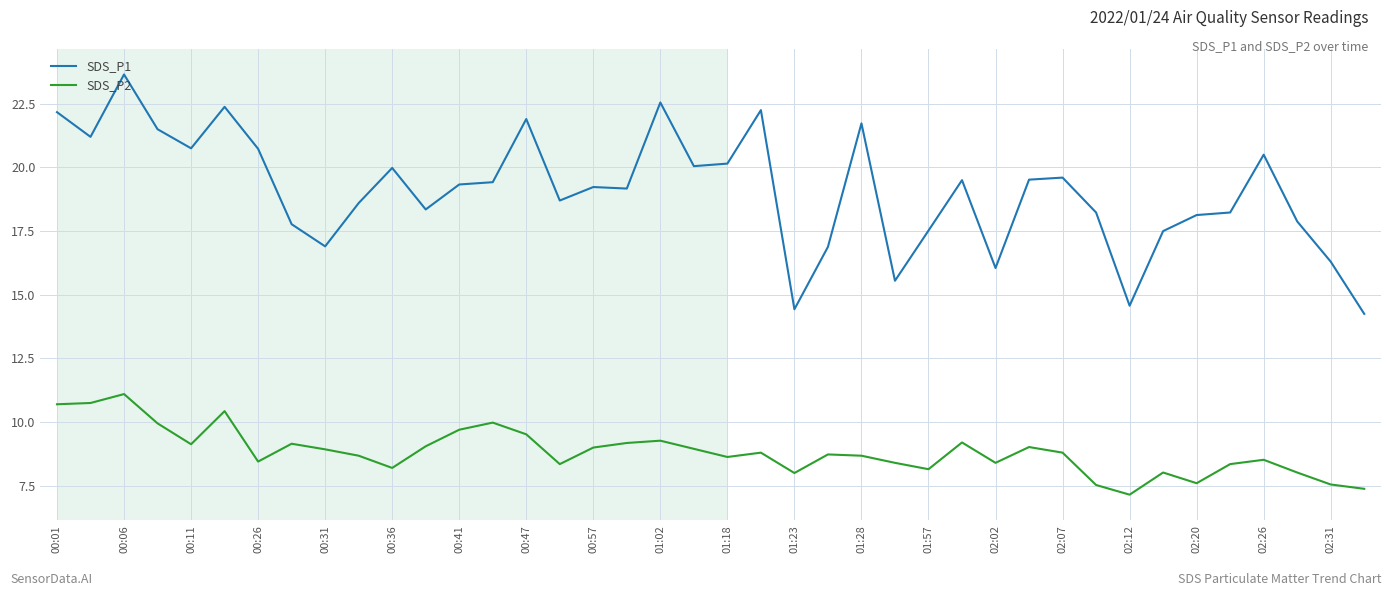

True or false: SDS_P2 has more than 0 points higher than both neighbors.

True